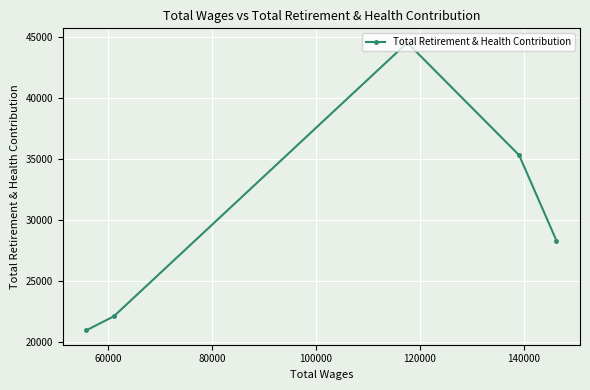

What is the value of the 3rd point from the left?

44501